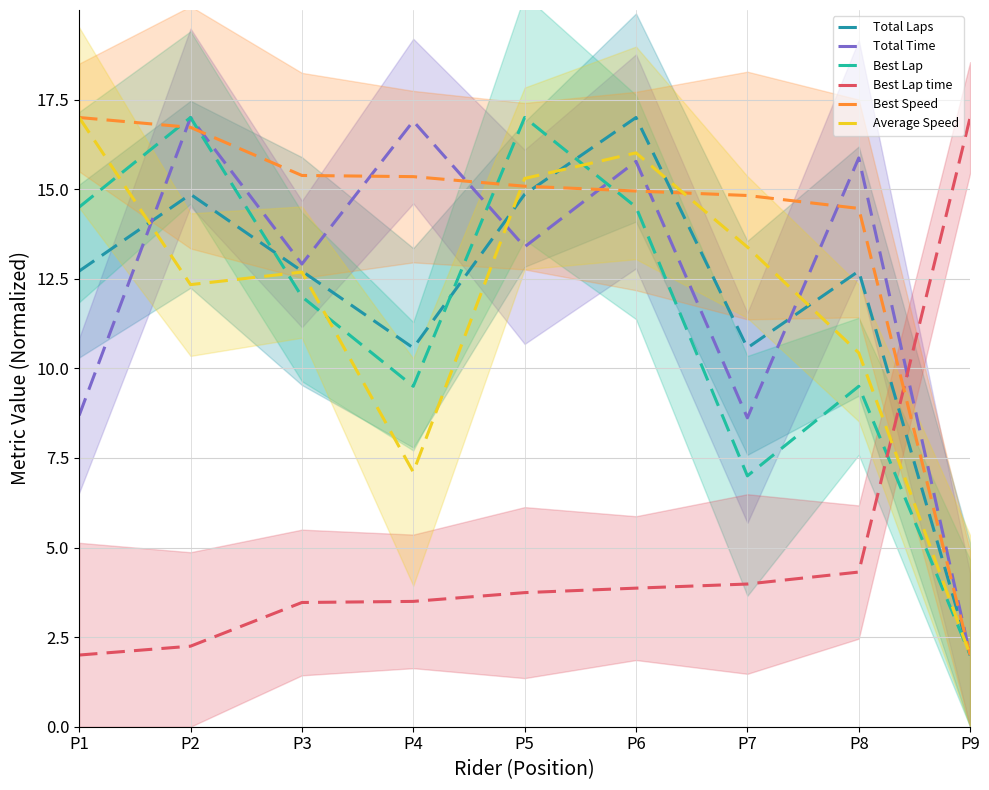

The Best Lap series shows 2.0 at P9. True or false?

True